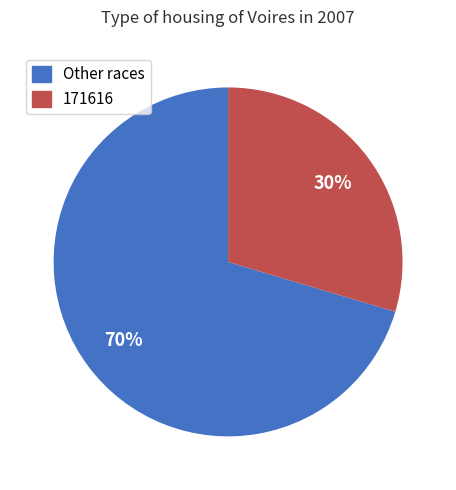

To the nearest percent, what is the average slice percentage?

50%